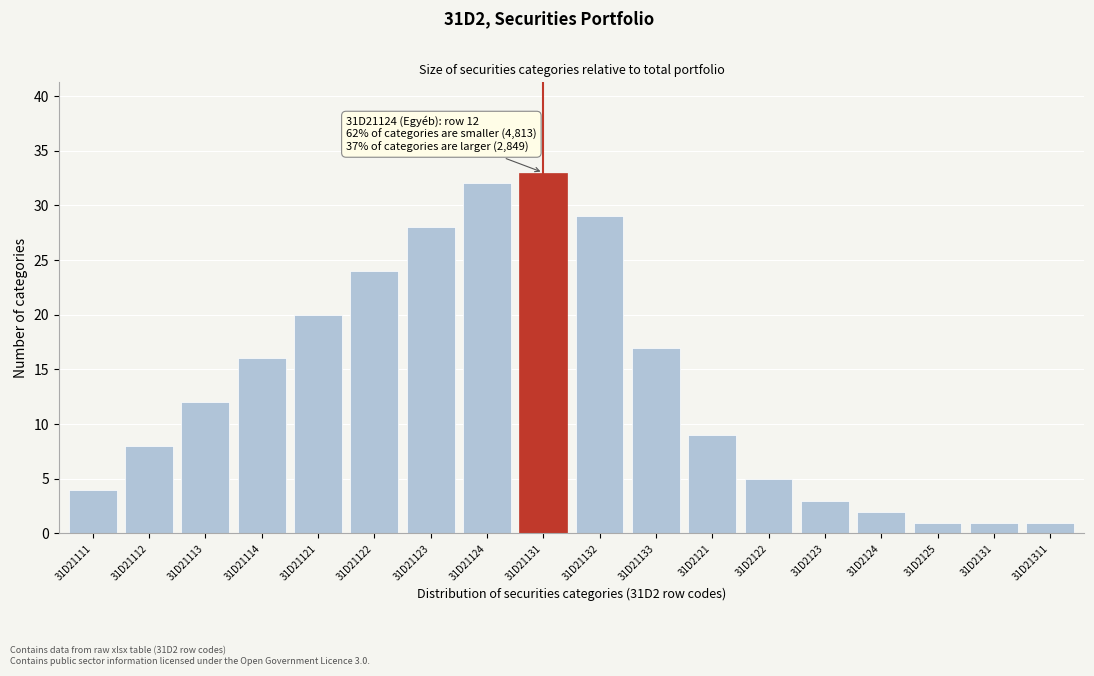

Reading right to left, transcribe all the data shown in this chart.

31D21311=1	31D2131=1	31D2125=1	31D2124=2	31D2123=3	31D2122=5	31D2121=9	31D21133=17	31D21132=29	31D21131=33	31D21124=32	31D21123=28	31D21122=24	31D21121=20	31D21114=16	31D21113=12	31D21112=8	31D21111=4